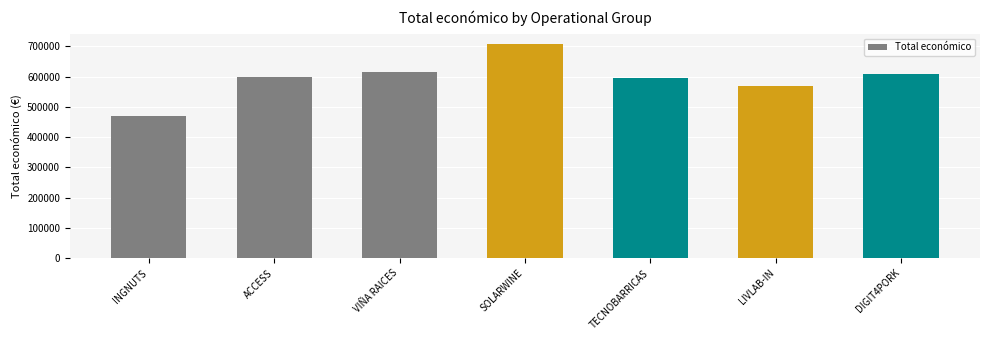

True or false: the data shows 189486 at LIVLAB-IN.

False